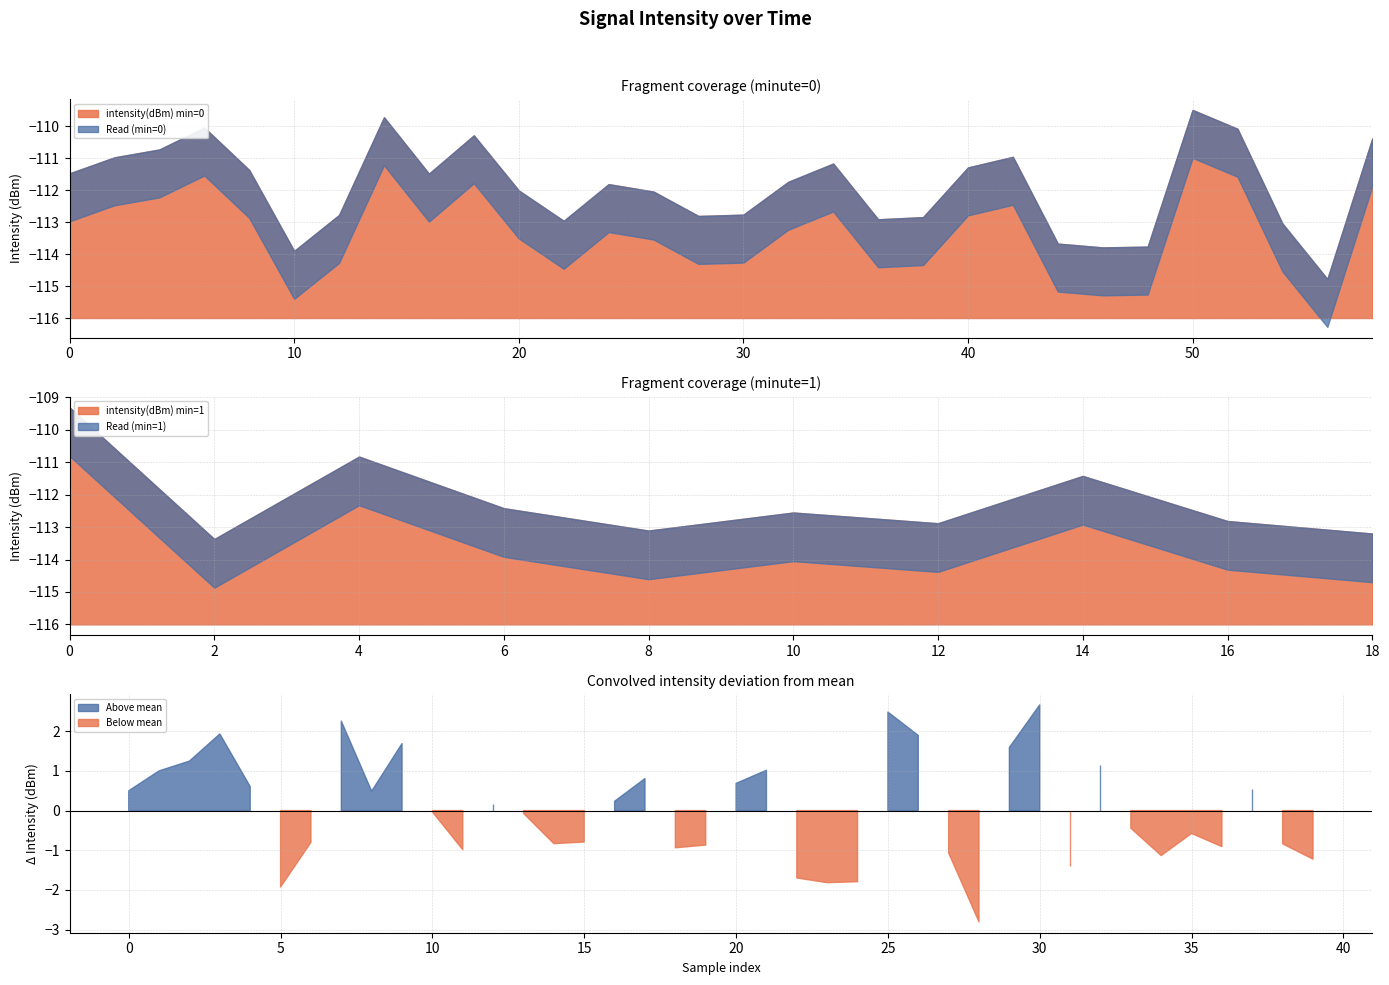

Between 16 and 18, which is larger?

18